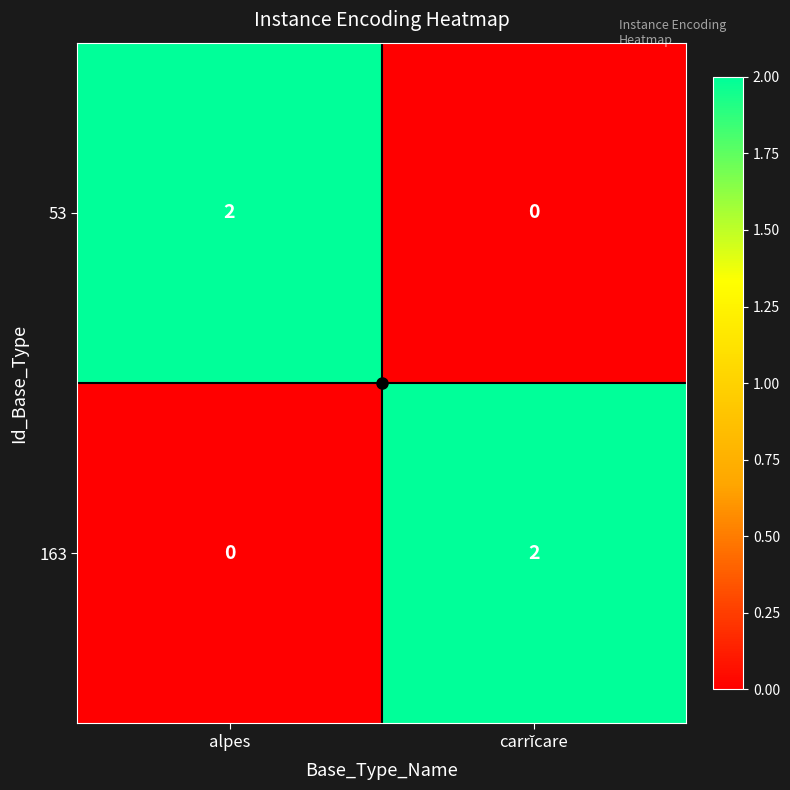

Is it true that 53 equals 2 at alpes?

True